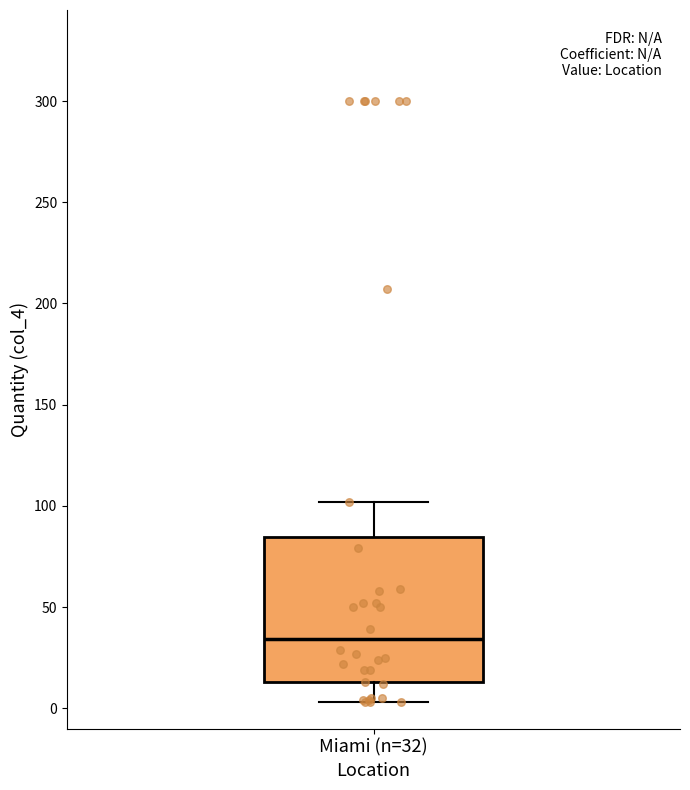

Read this box plot against the y-axis: the position of the median line, the range covered by the box, and the ends of both whiskers. The values are not printed on the chart, so give them approximately, as read against the axis.

median 35, box 15 to 85, whiskers 5 to 100